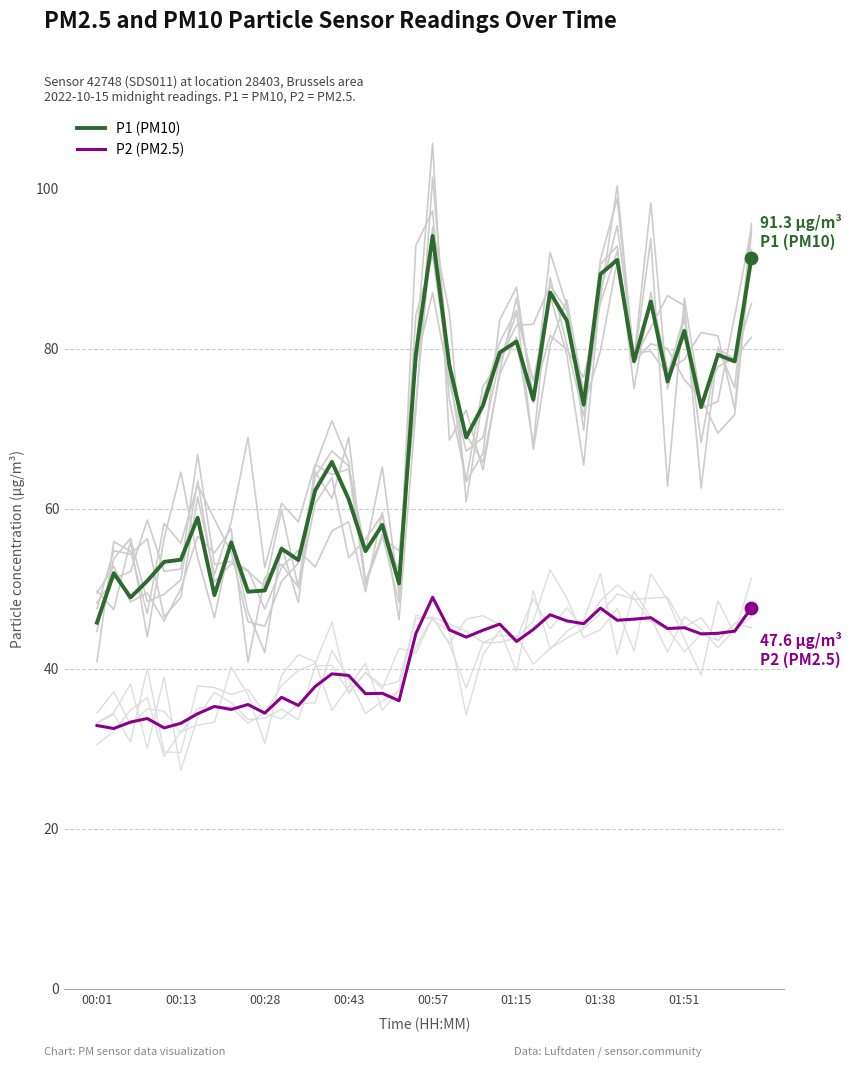

What are all the series names shown in the legend?

P1 (PM10), P2 (PM2.5)